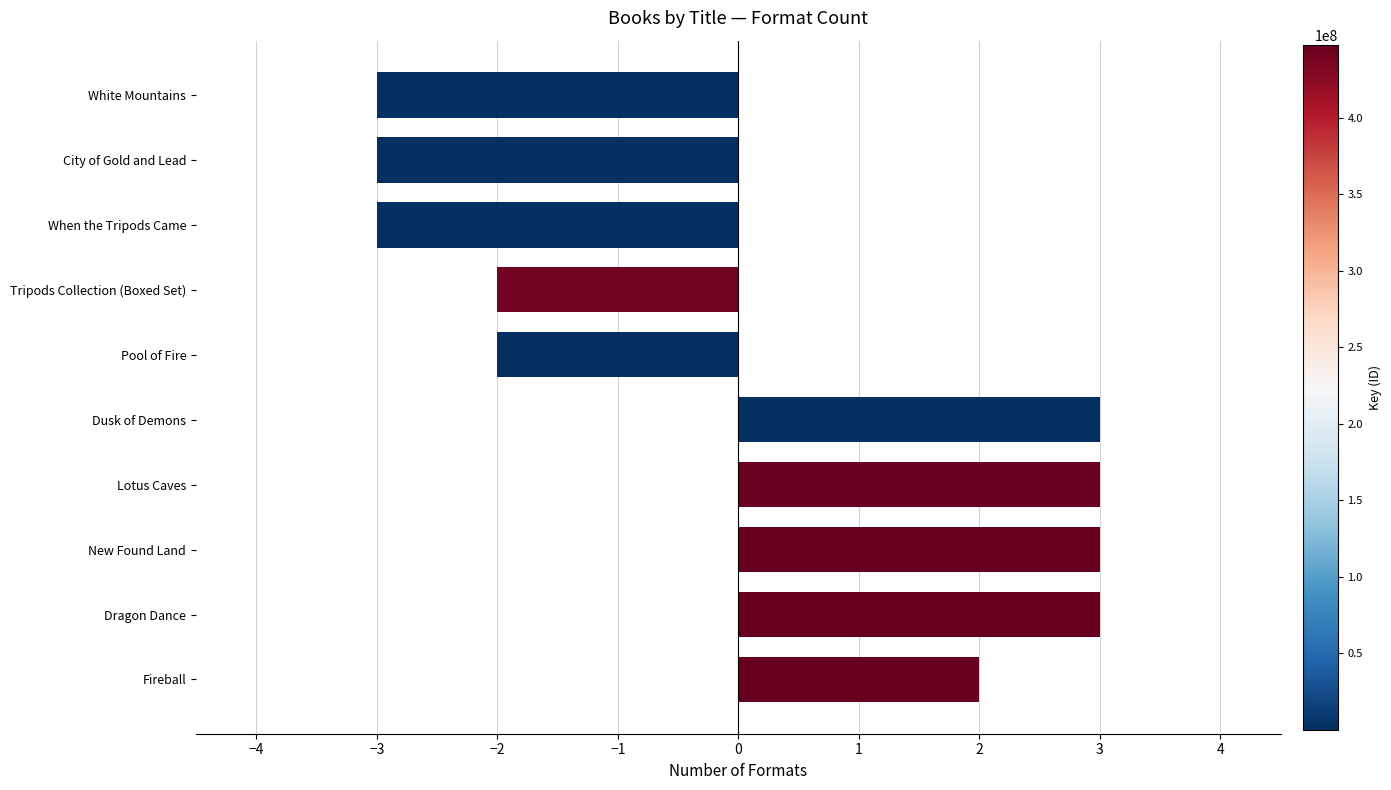

How many values are above zero?

5